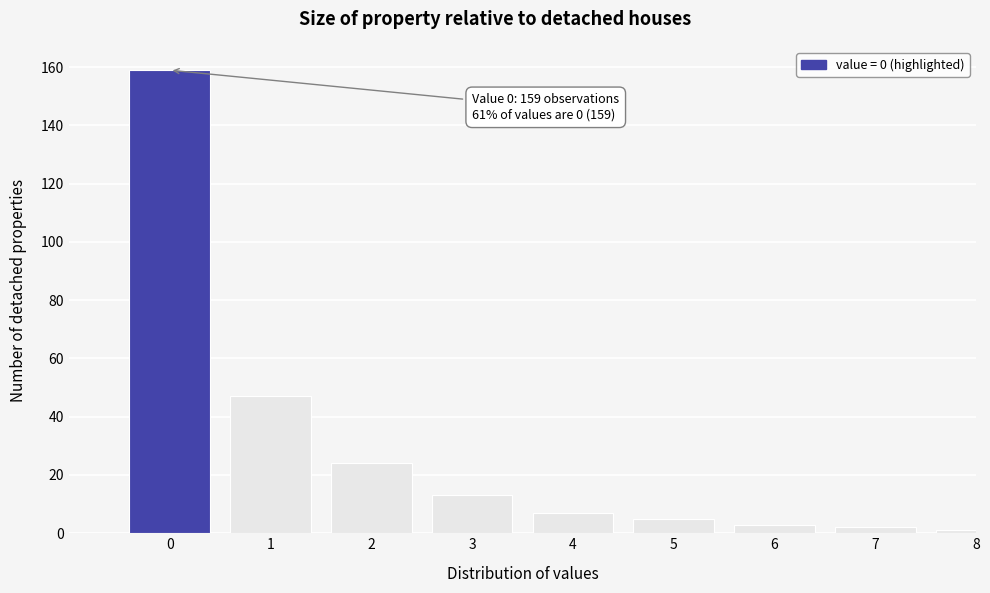

Reading right to left, extract all data points from this chart.

1	2	3	5	7	13	24	47	159